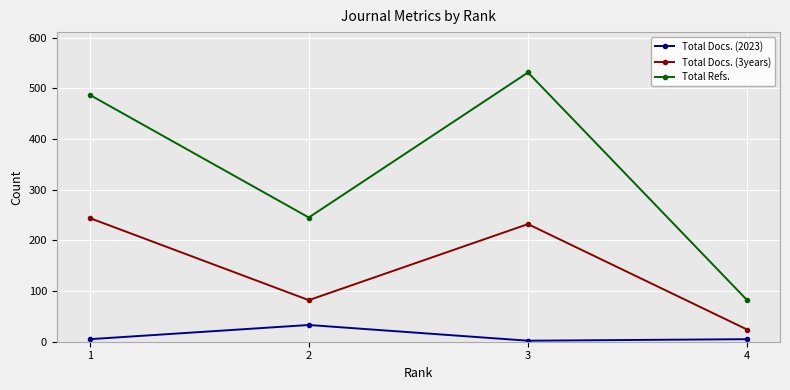

Which series has the largest range (max minus min)?

Total Refs.